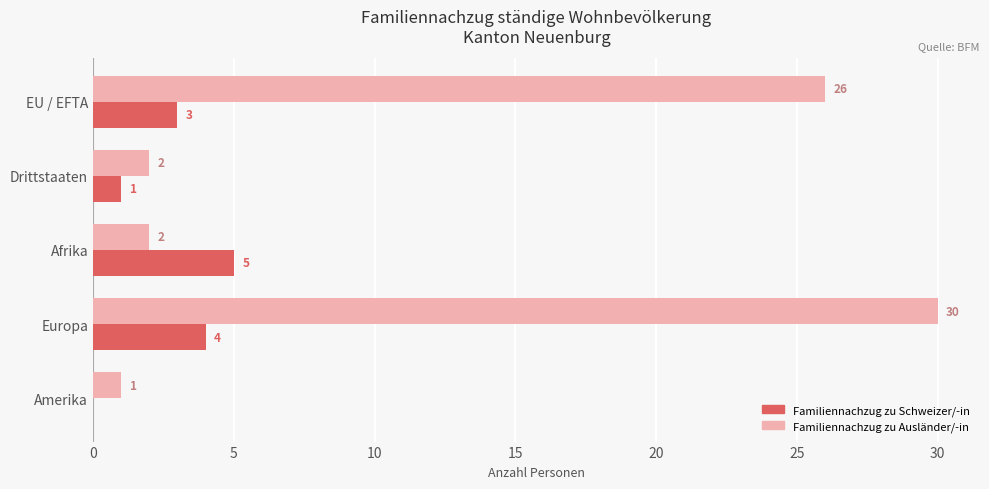

What is the sum of the Familiennachzug zu Schweizer/-in values at Drittstaaten and Europa?

5